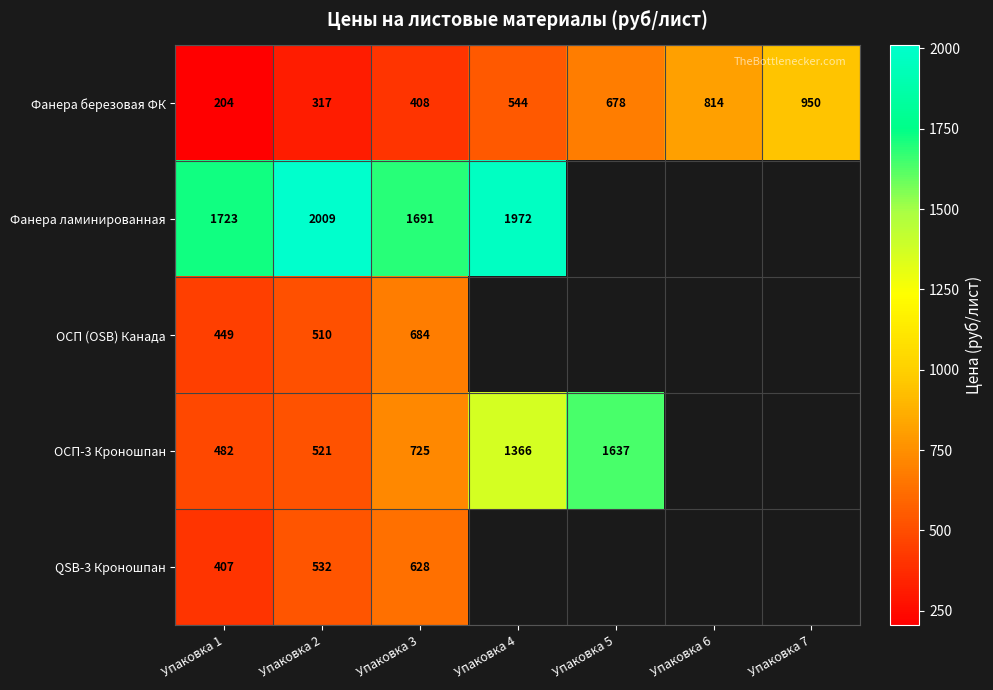

Which category has the highest value in the Фанера березовая ФК series?

Упаковка 7